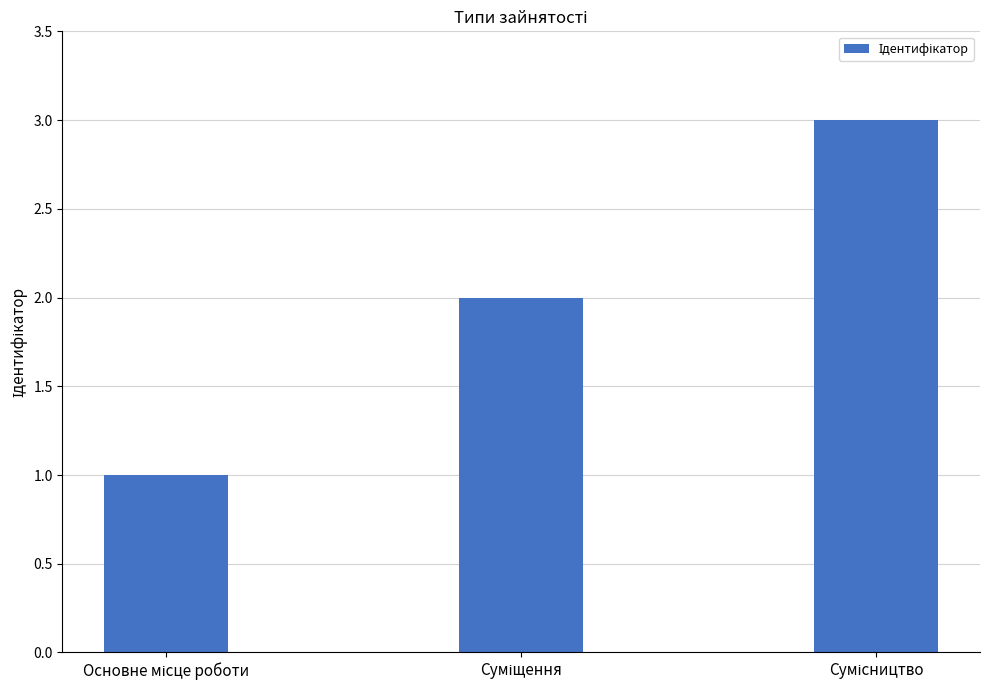

What is the difference between the second highest and minimum values?

1